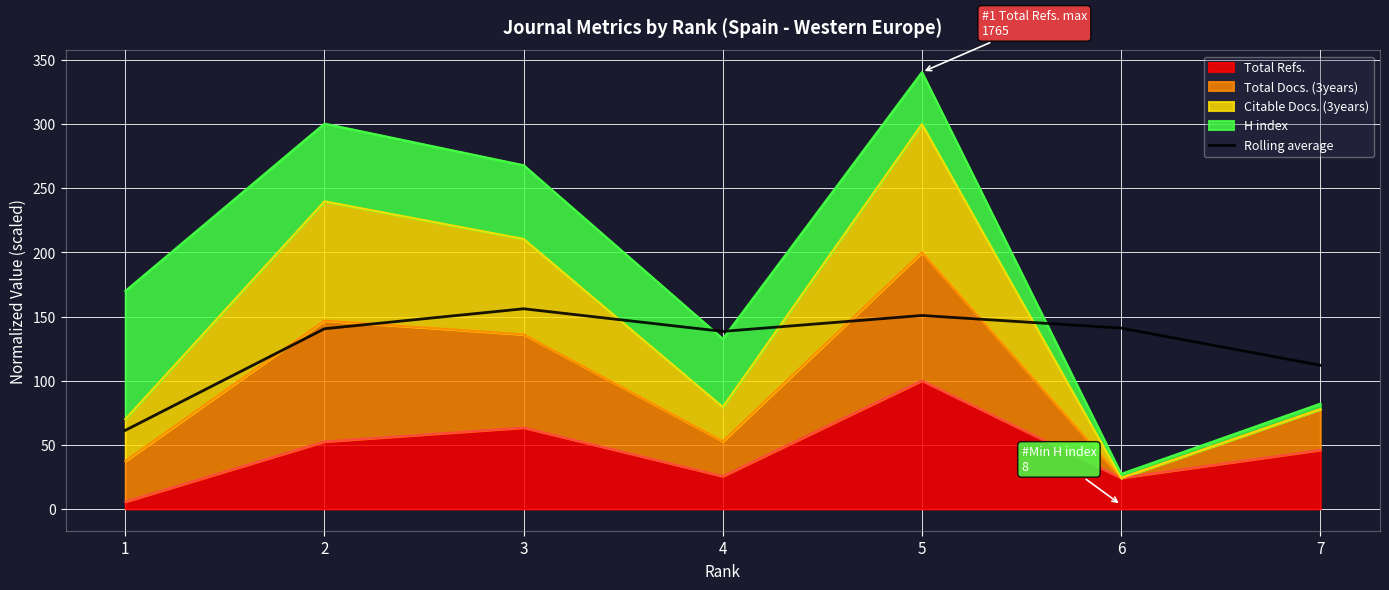

What is the ratio of the value at 7 to the value at 1?

1.8